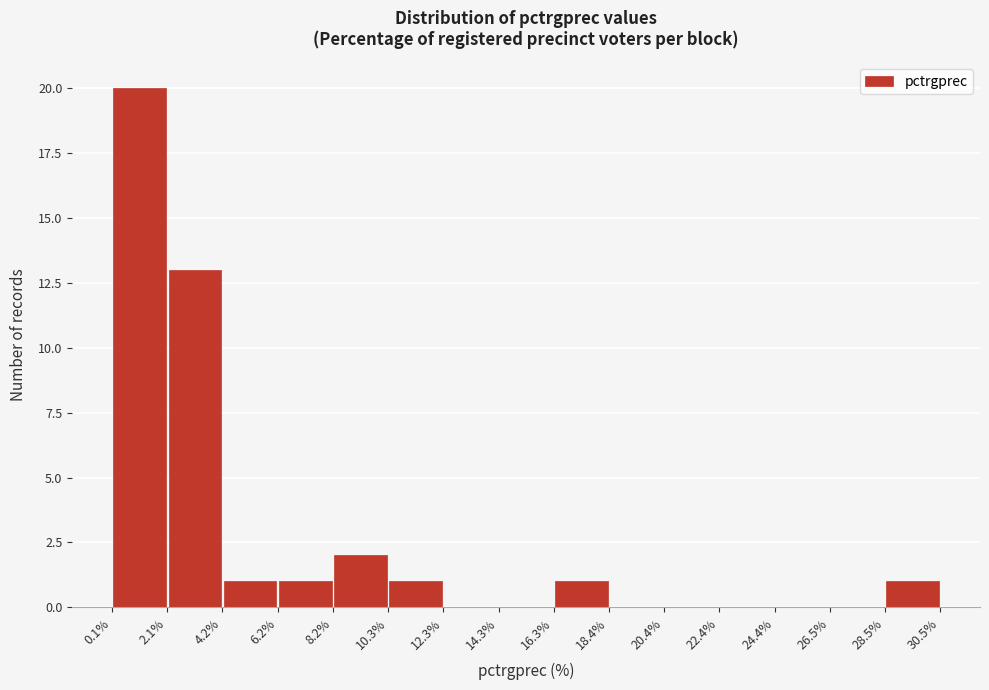

Over which range of the x-axis is the bar tallest?

0.1% to 2.1%